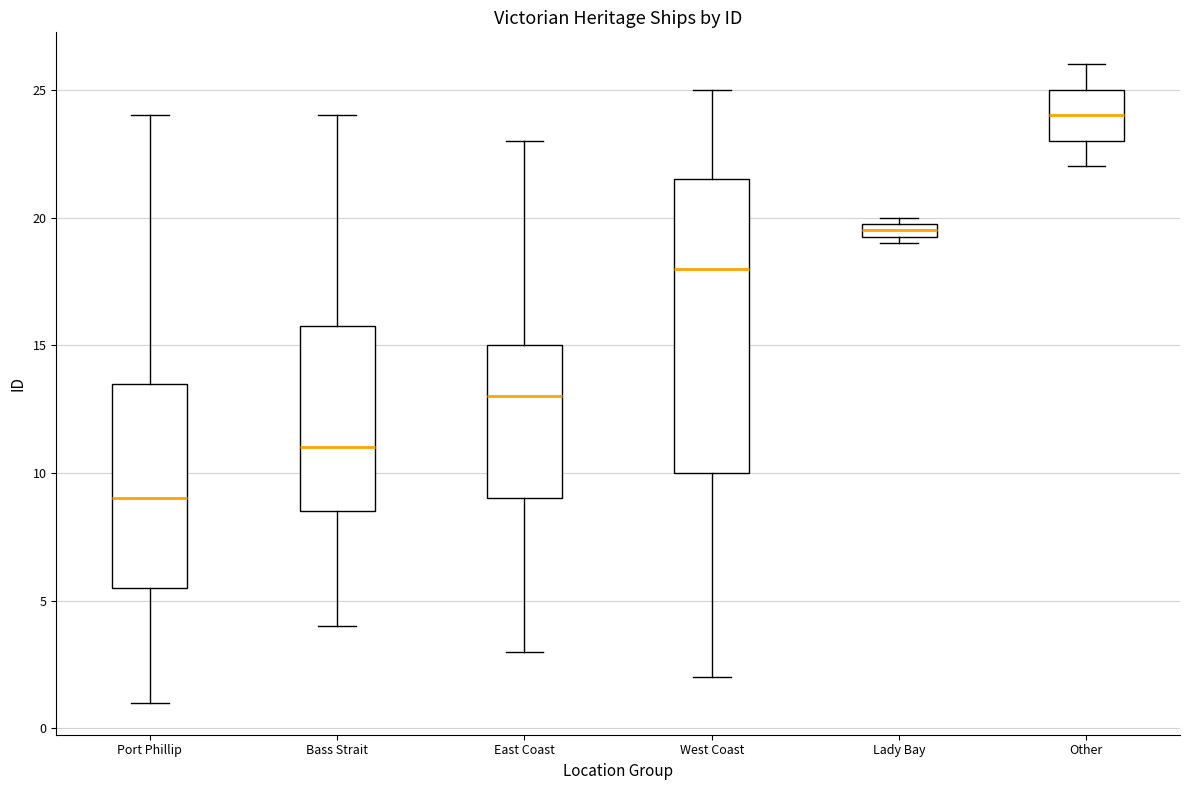

Where is the upper edge of the box for East Coast on the y-axis? The values are not printed on the chart, so give them approximately, as read against the axis.

15.0